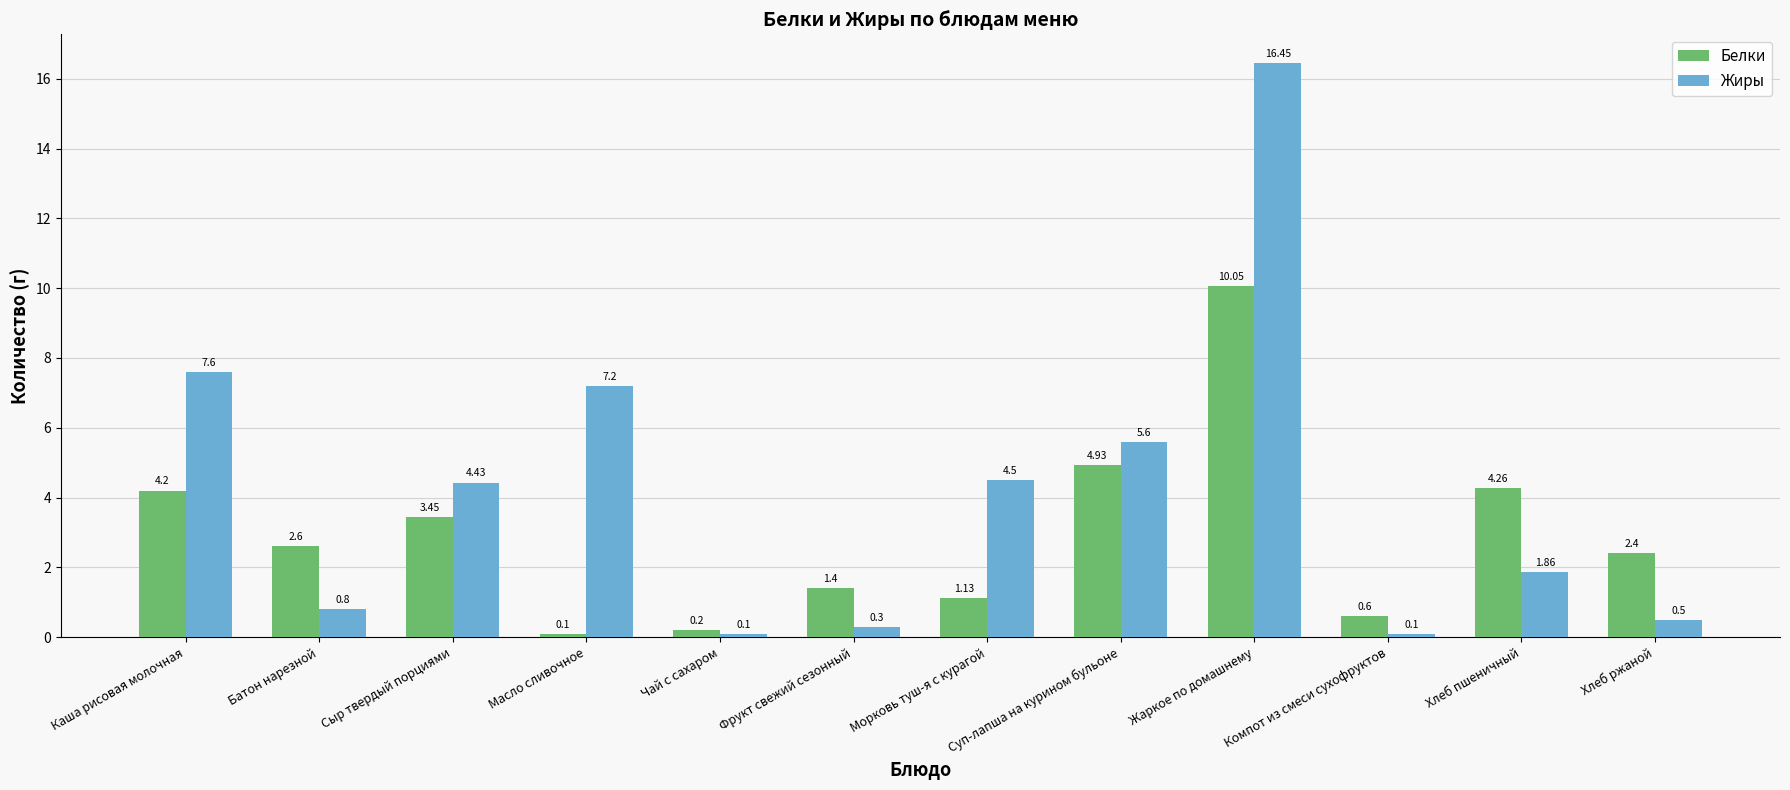

What is the lowest value of the Белки series?

0.1